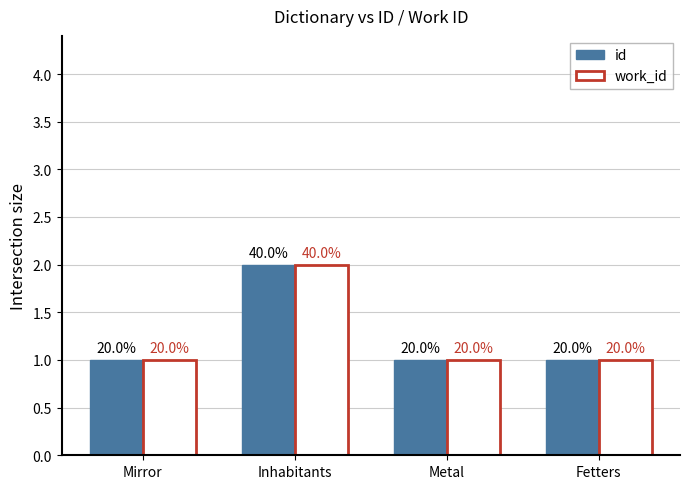

How many bars are there in total?

8